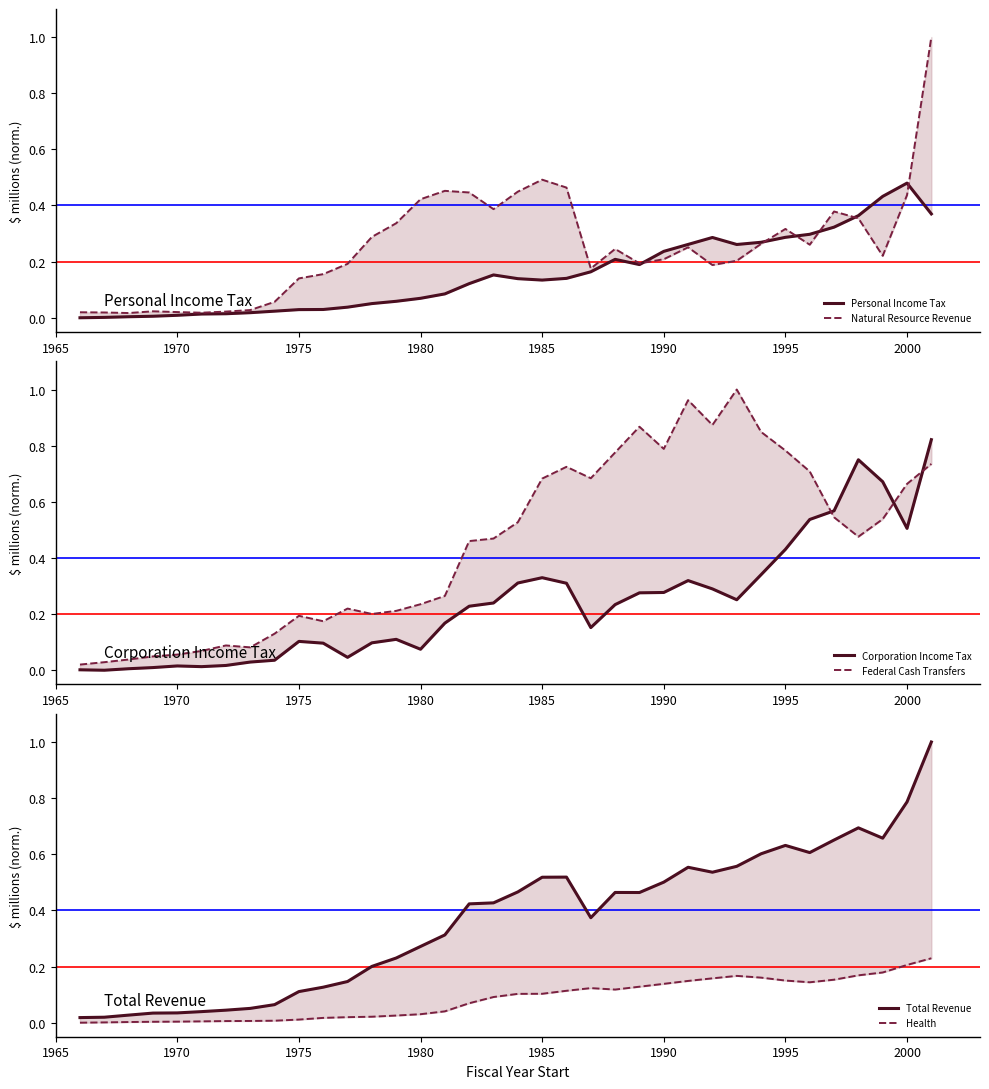

The Health series shows 0.0 at 1965. True or false?

True